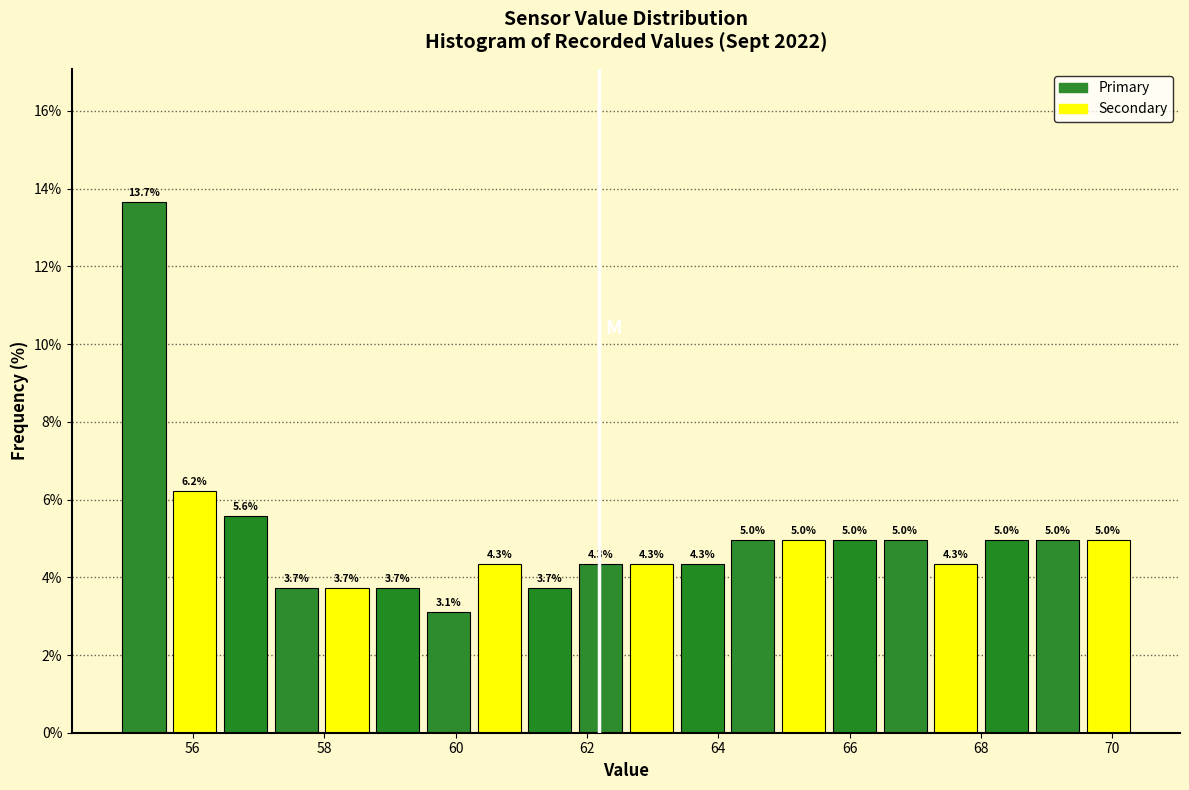

Around what value on the x-axis is the tallest bar? Give the approximate position of its centre, as read against the axis.

55.2